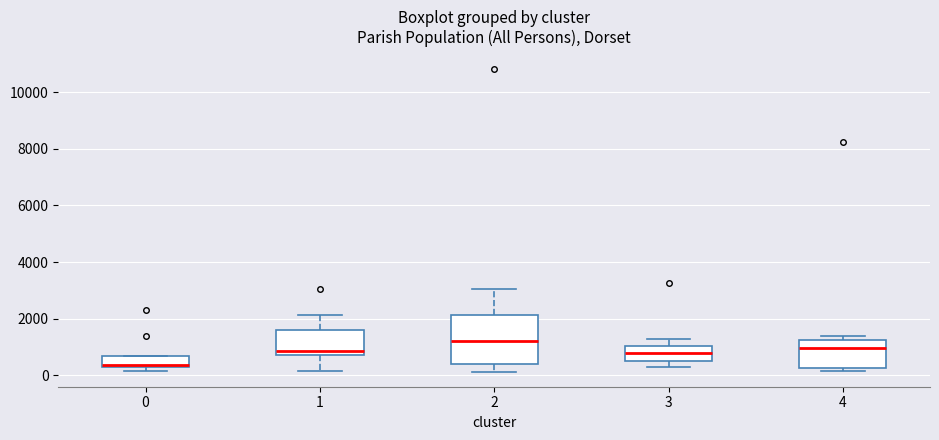

Which box is the tallest, from its lower edge to its upper edge?

2